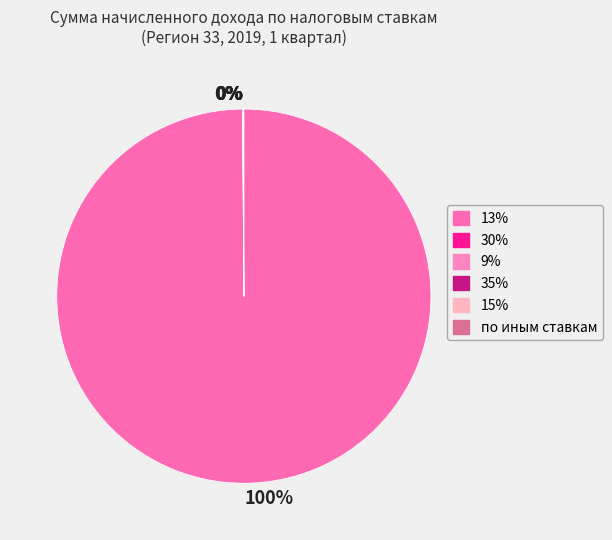

To the nearest percent, what is the difference between the largest and smallest slice percentages?

100%